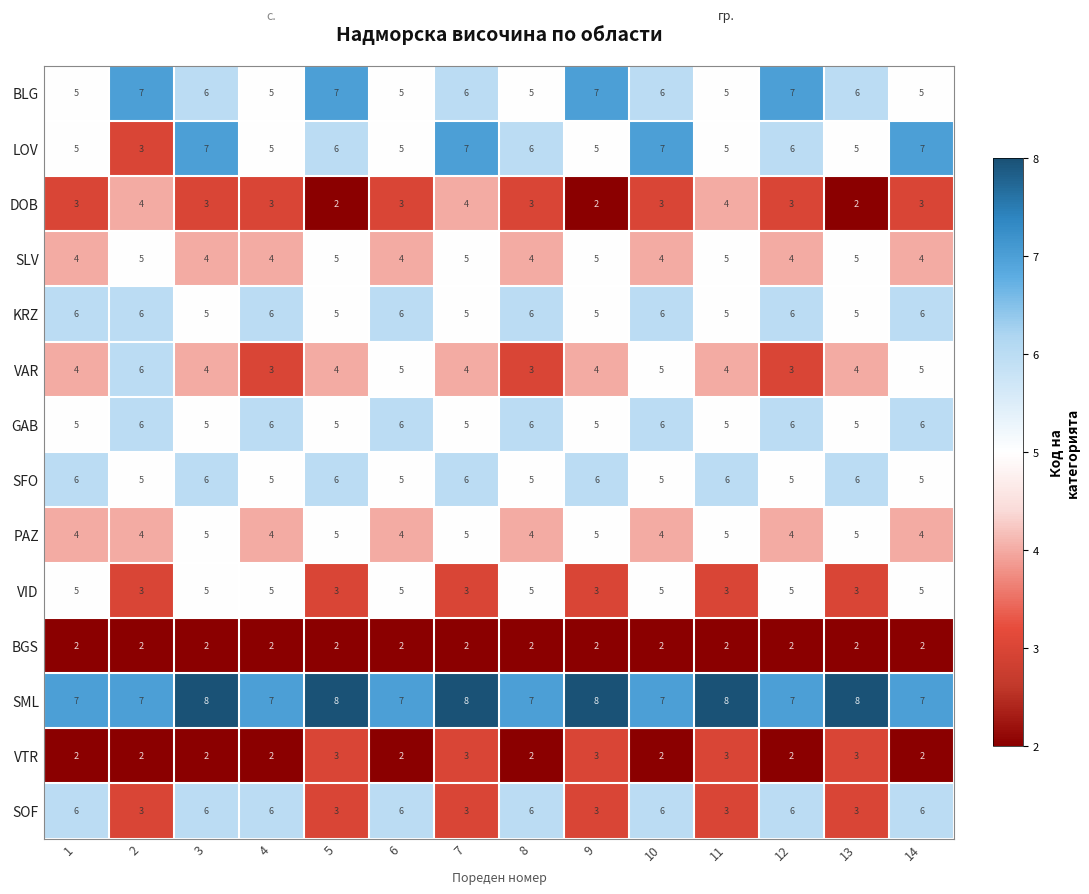

How many SOF values are between 3 and 6?

14